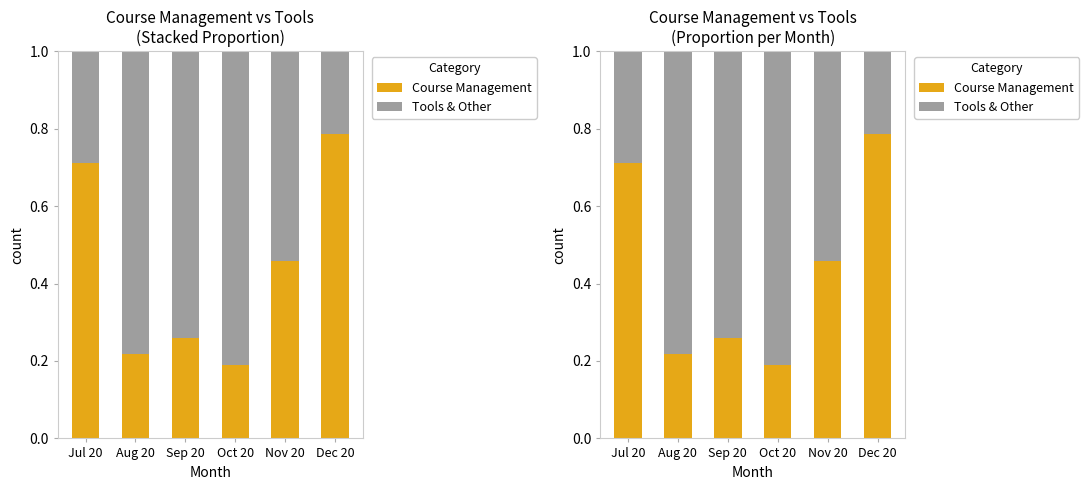

List the labels in order of Course Management value, smallest first.

Oct 20, Aug 20, Sep 20, Nov 20, Jul 20, Dec 20